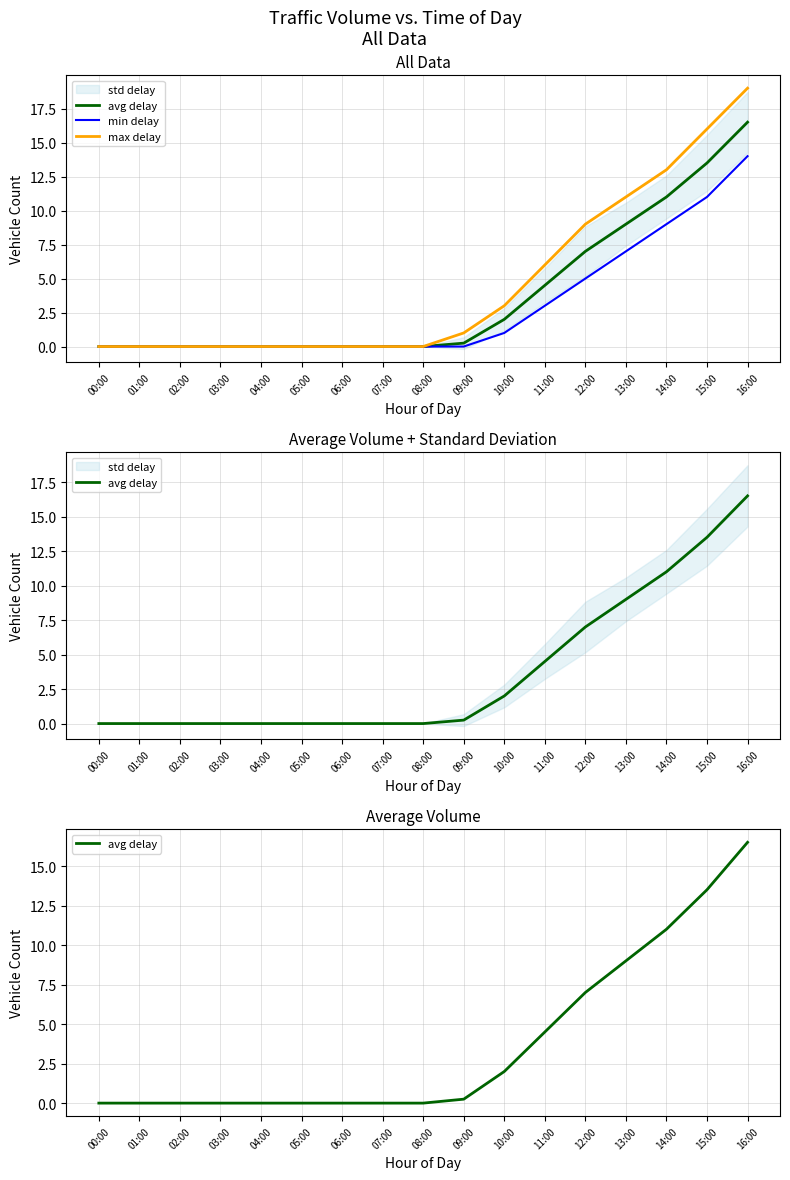

The value of max delay at 09:00 is 1.0. True or false?

True